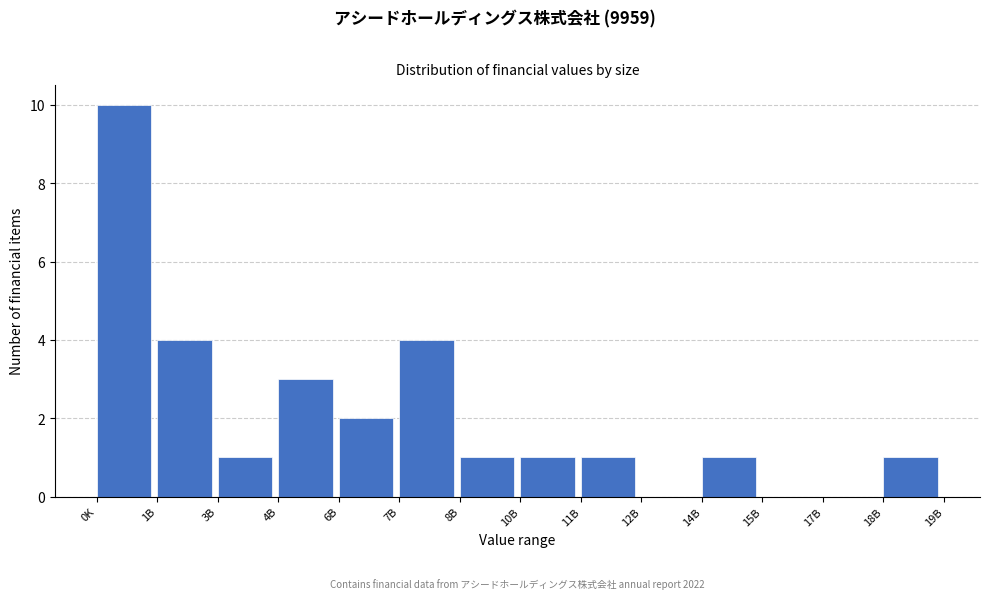

Reading left to right, list all the values displayed in this chart.

0K=10	1B=4	3B=1	4B=3	6B=2	7B=4	8B=1	10B=1	11B=1	12B=0	14B=1	15B=0	17B=0	18B=1